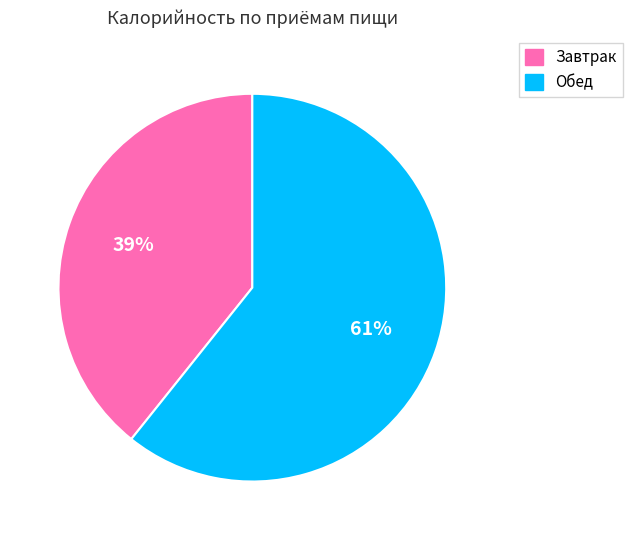

To the nearest percent, what is the average slice percentage?

50%